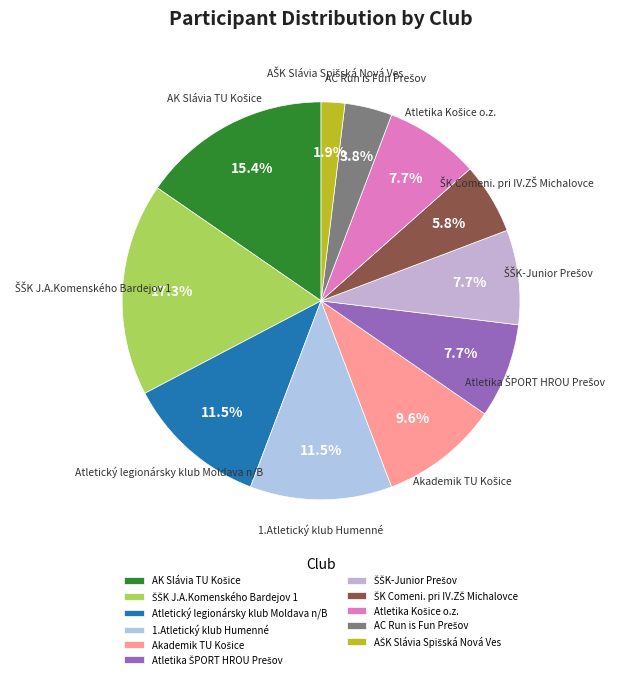

Is there a majority slice in this chart?

No